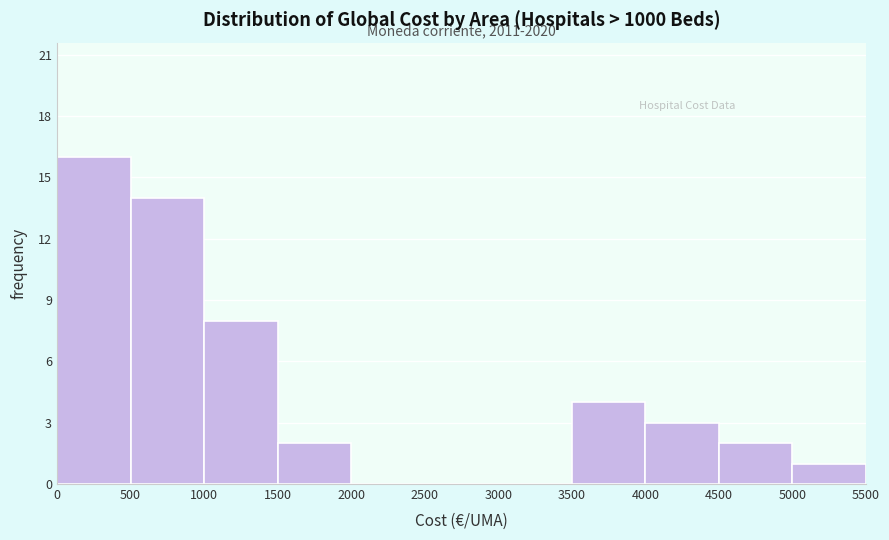

Over which range of the x-axis is the bar tallest?

0 to 500